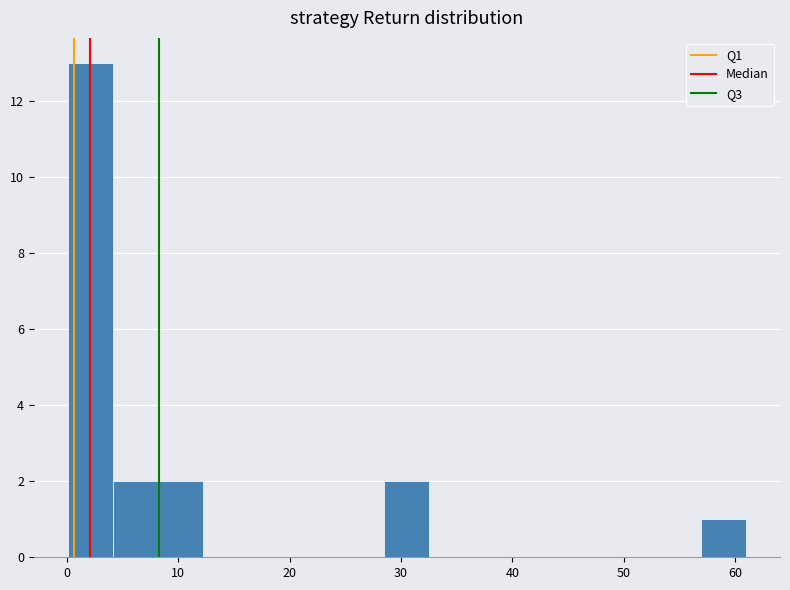

Reading left to right, transcribe this chart: for each bar, give the range it covers on the x-axis and its height. Neither the bar edges nor the heights are printed on the chart, so give them approximately, as read against the axes.

0 to 4: 13
4 to 8: 2
8 to 12: 2
12 to 16: 0
16 to 20: 0
20 to 24: 0
24 to 28: 0
28 to 33: 2
33 to 37: 0
37 to 41: 0
41 to 45: 0
45 to 49: 0
49 to 53: 0
53 to 57: 0
57 to 61: 1